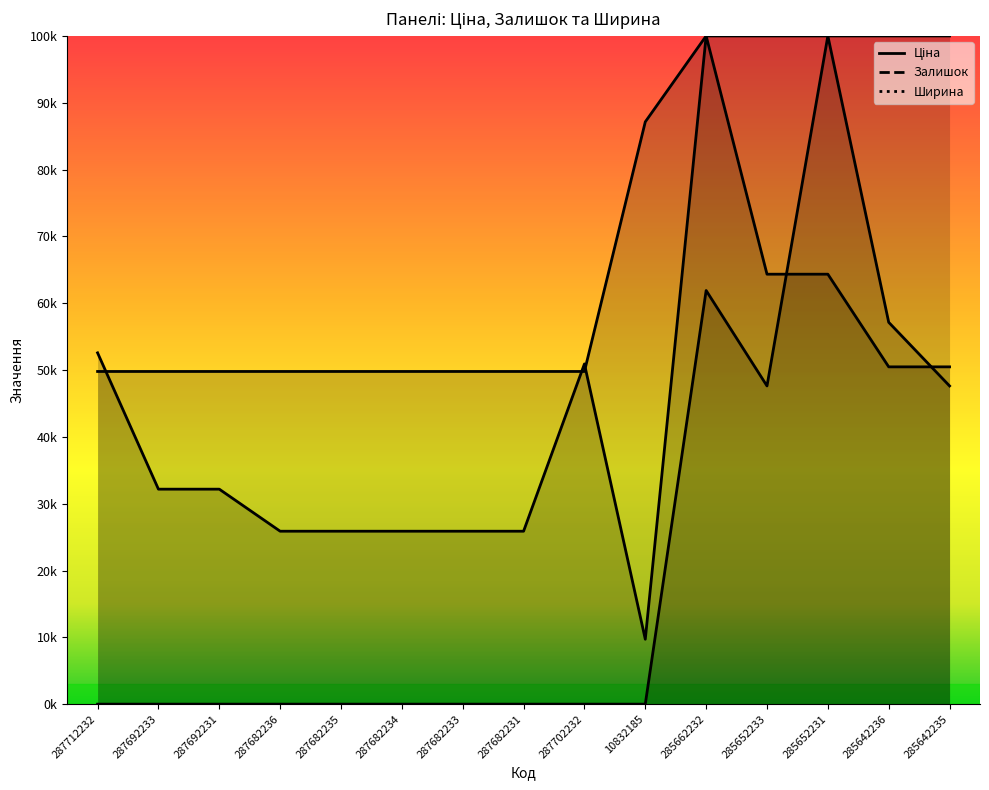

Does the chart have visible grid lines?

No